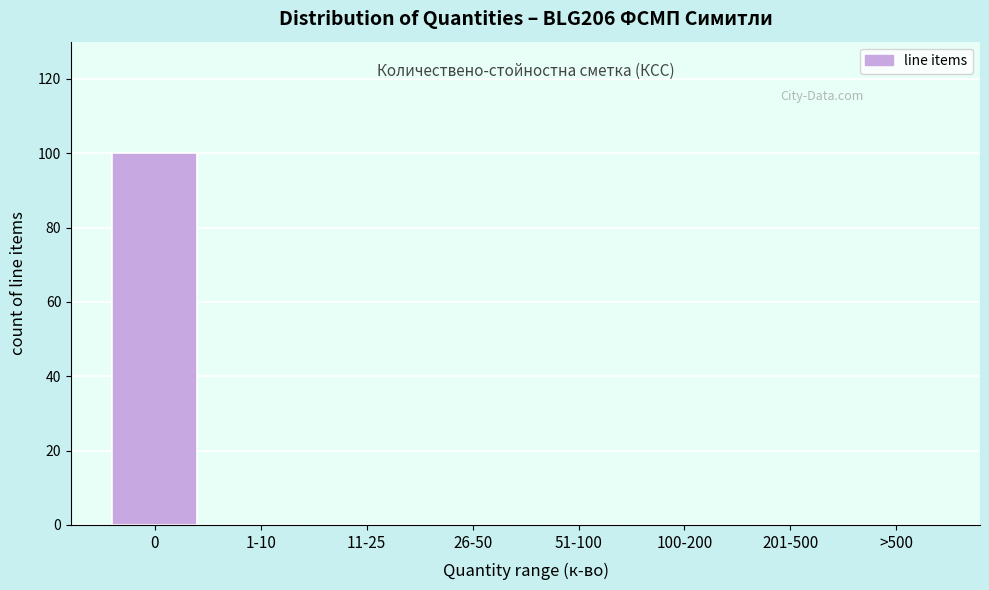

Reading left to right, extract all data points from this chart.

0=100	1-10=0	11-25=0	26-50=0	51-100=0	100-200=0	201-500=0	>500=0